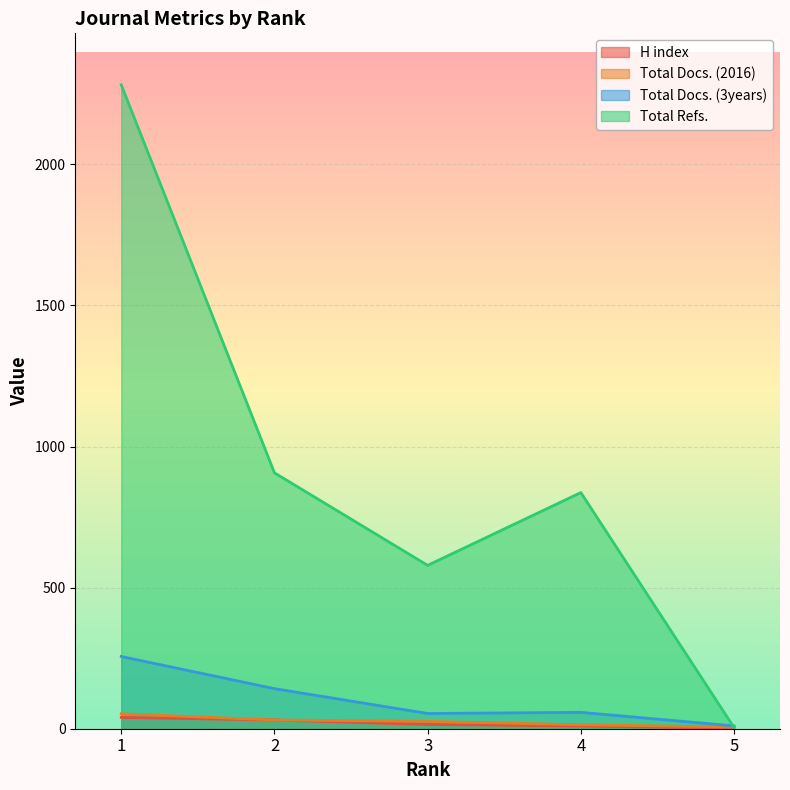

What is the approximate value of Total Docs. (2016) at 3, to the nearest 10?

30